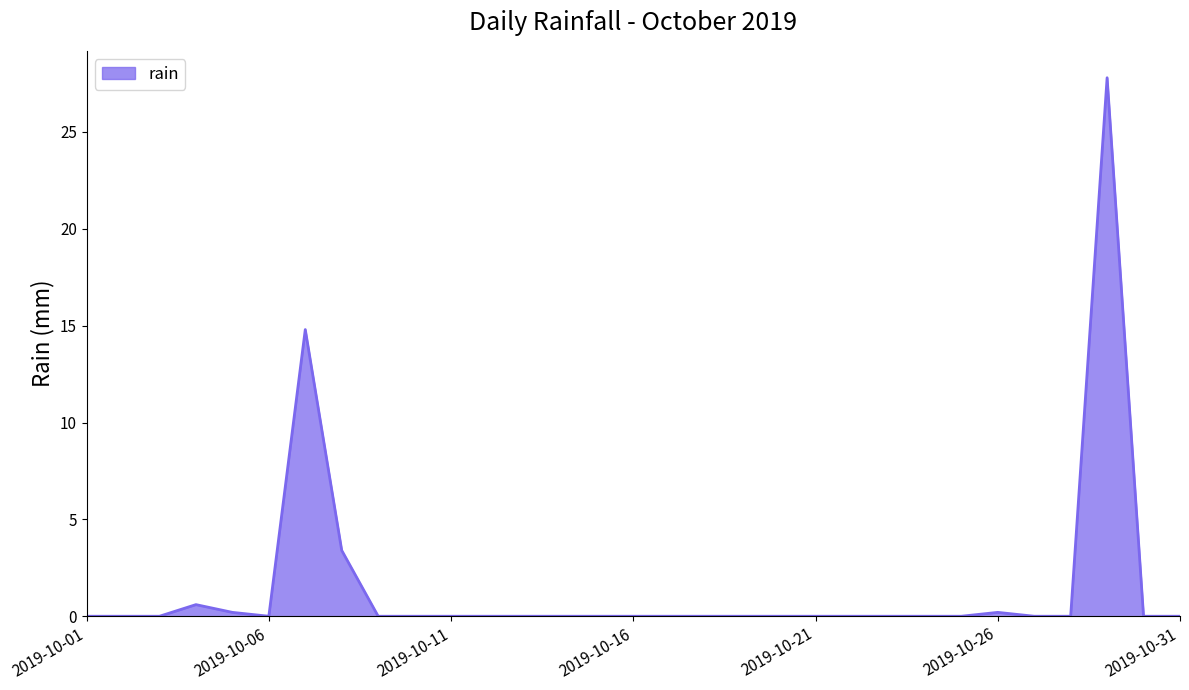

What is the sum of all values?

47.0